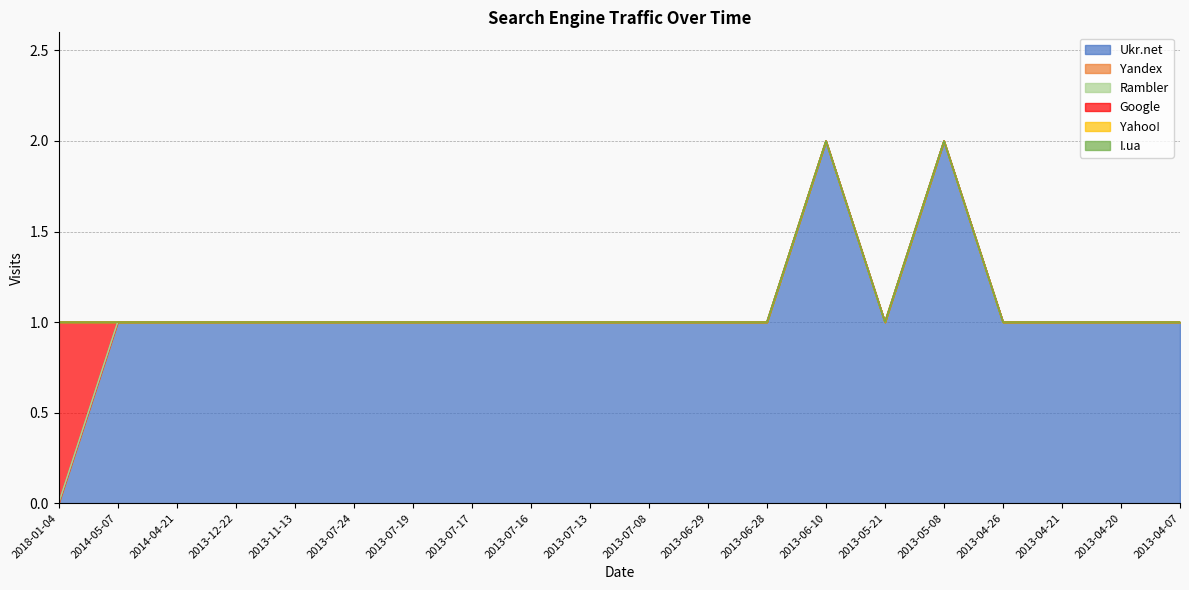

How many data points does each series have?

20